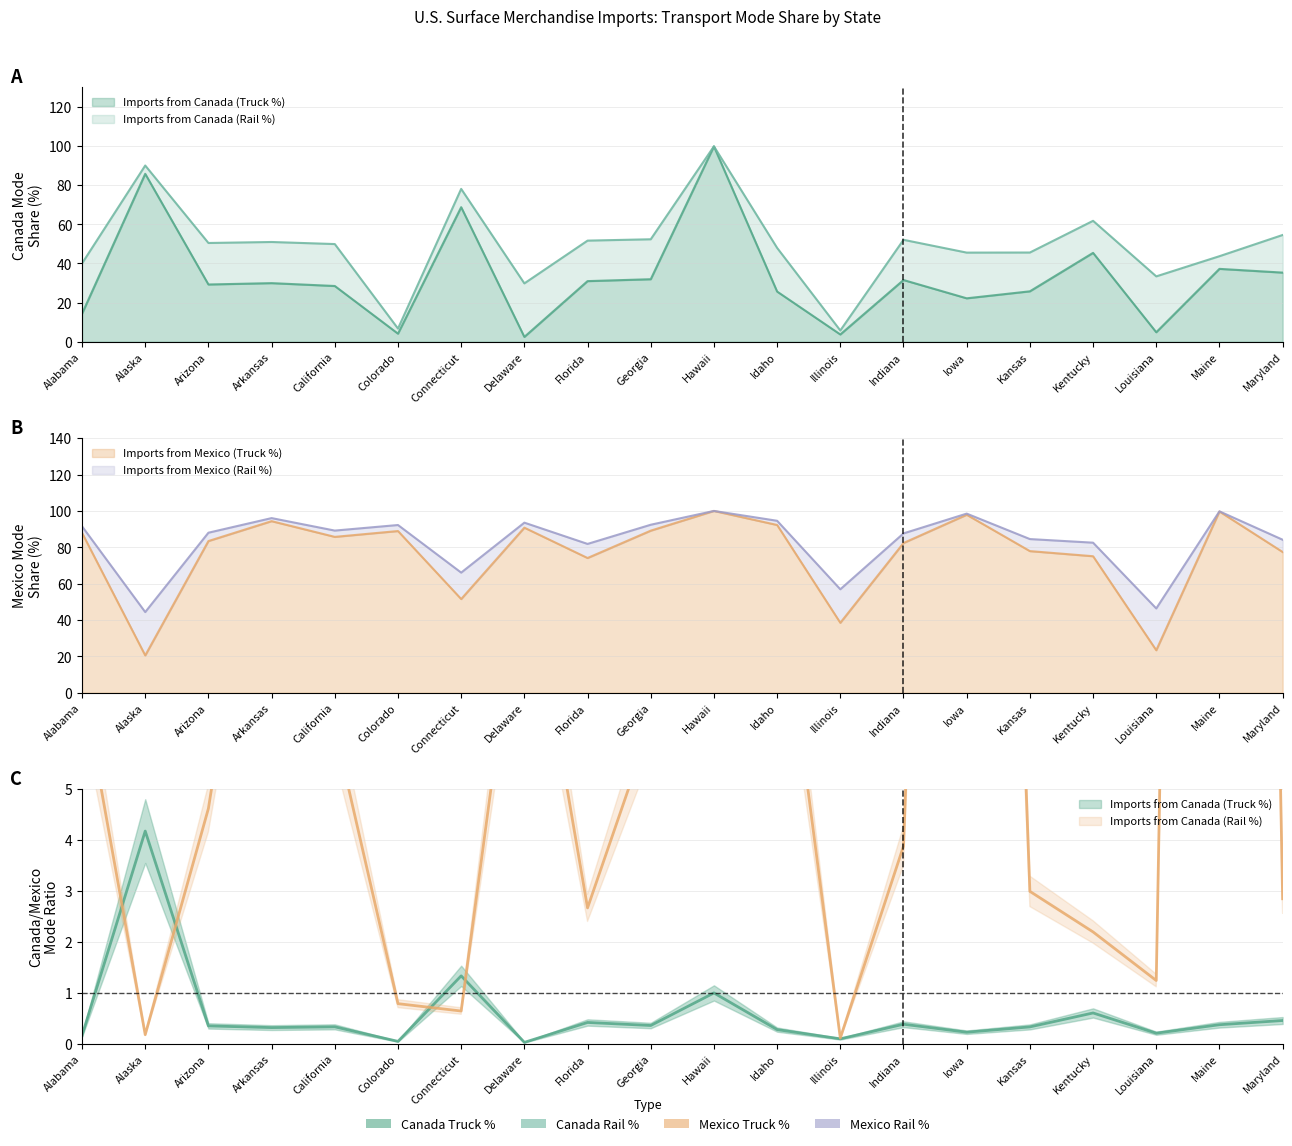

Which category has the lowest value in the Imports from Mexico (Rail %) series?

Alaska